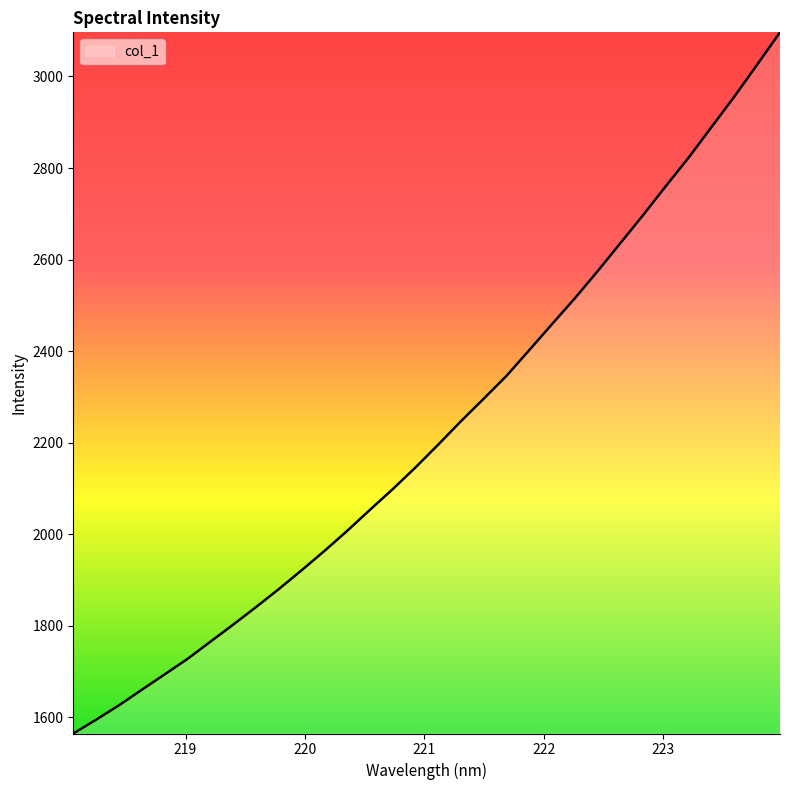

What is the maximum value shown in the chart?

3096.4